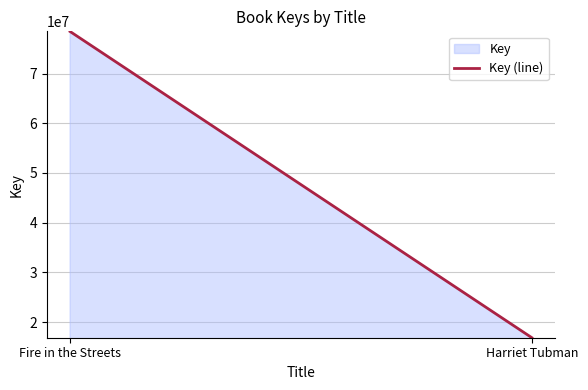

How many values are below 78437483?

1